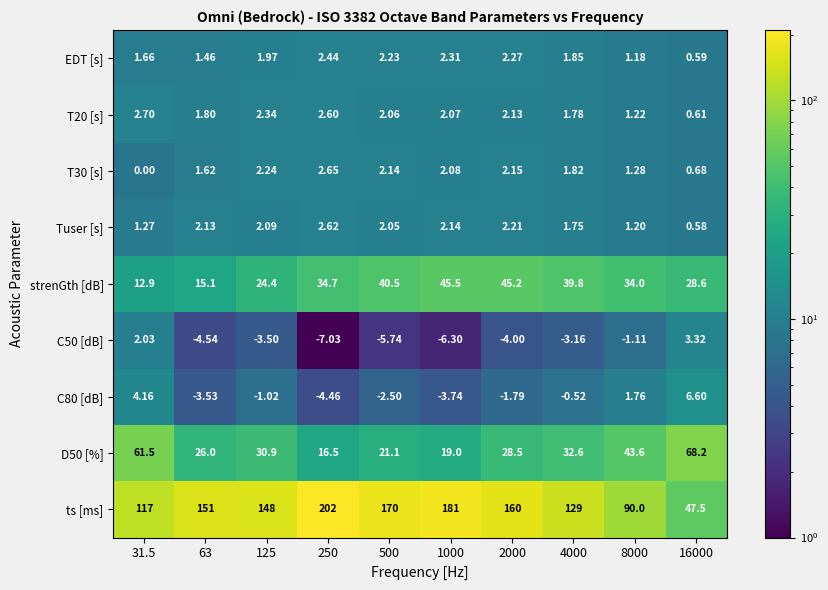

How many data points does each series have?

10